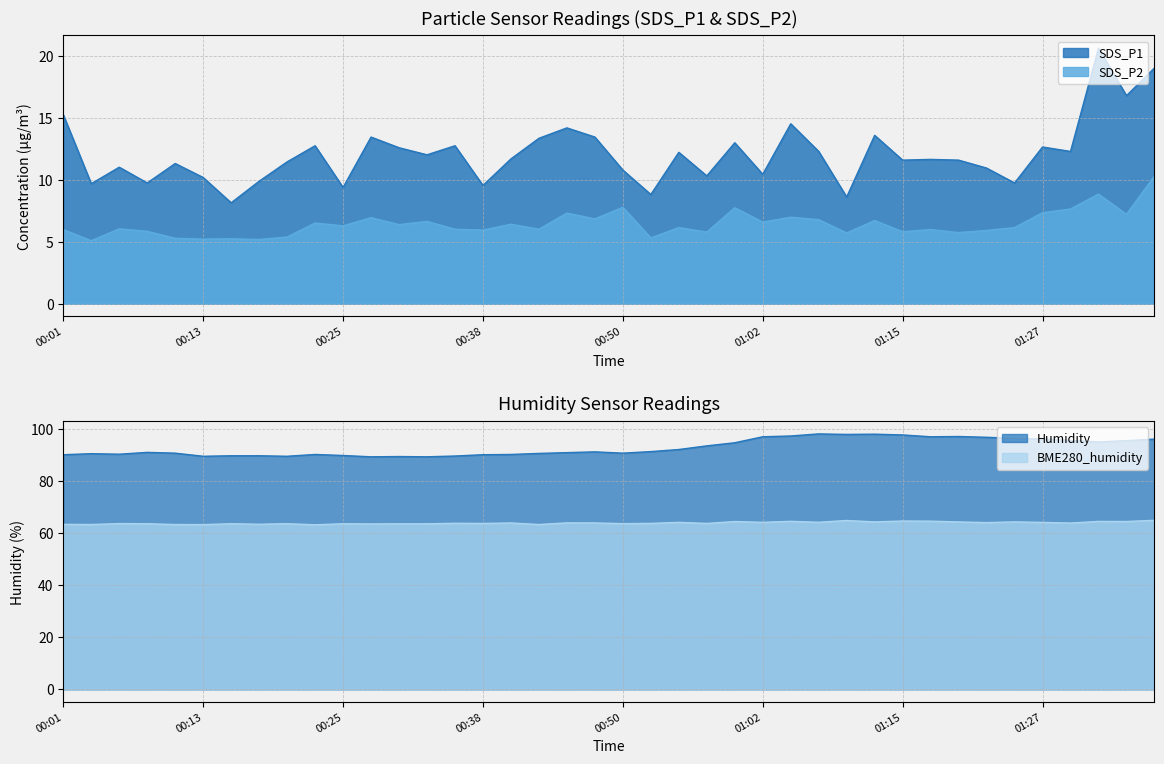

Between 00:52 and 00:55, which series saw the biggest shift?

SDS_P1